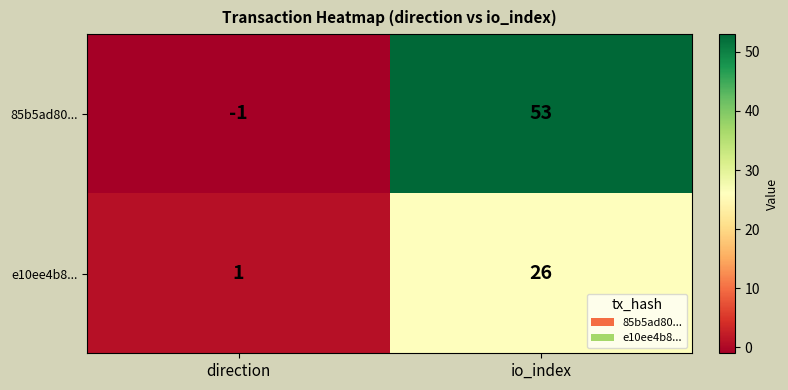

The value of e10ee4b8... at direction is 1. True or false?

True